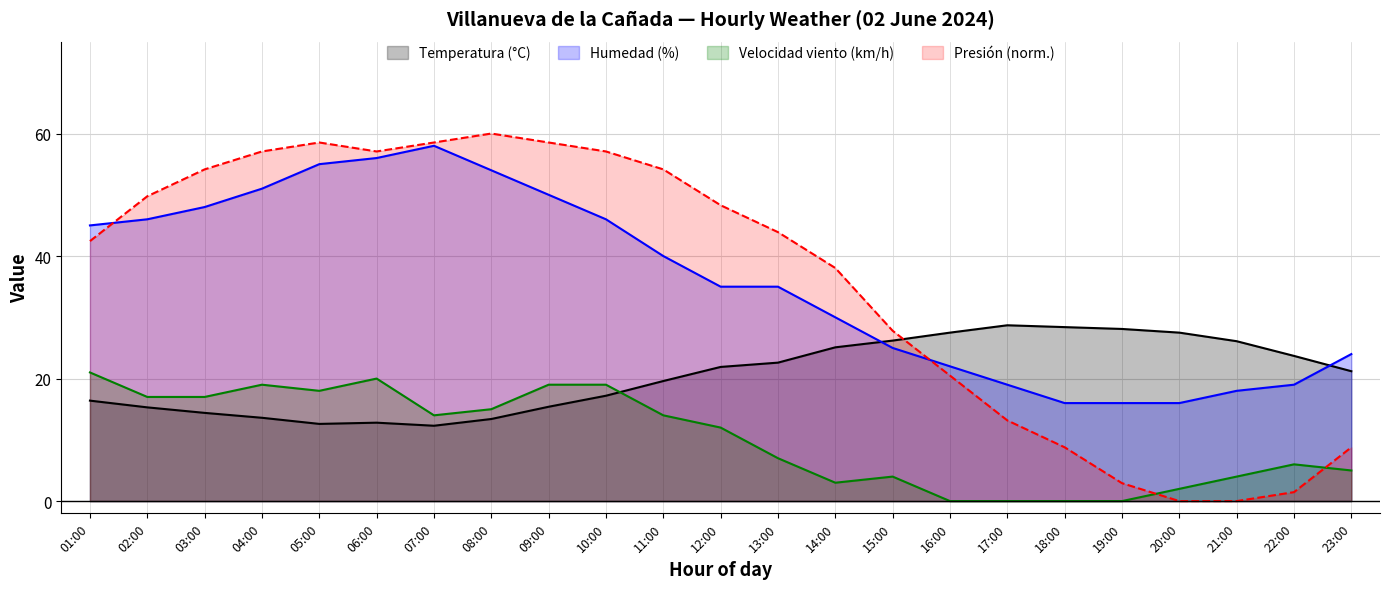

What are all the series names shown in the legend?

Temperatura (°C), Humedad (%), Velocidad viento (km/h), Presión (norm.)